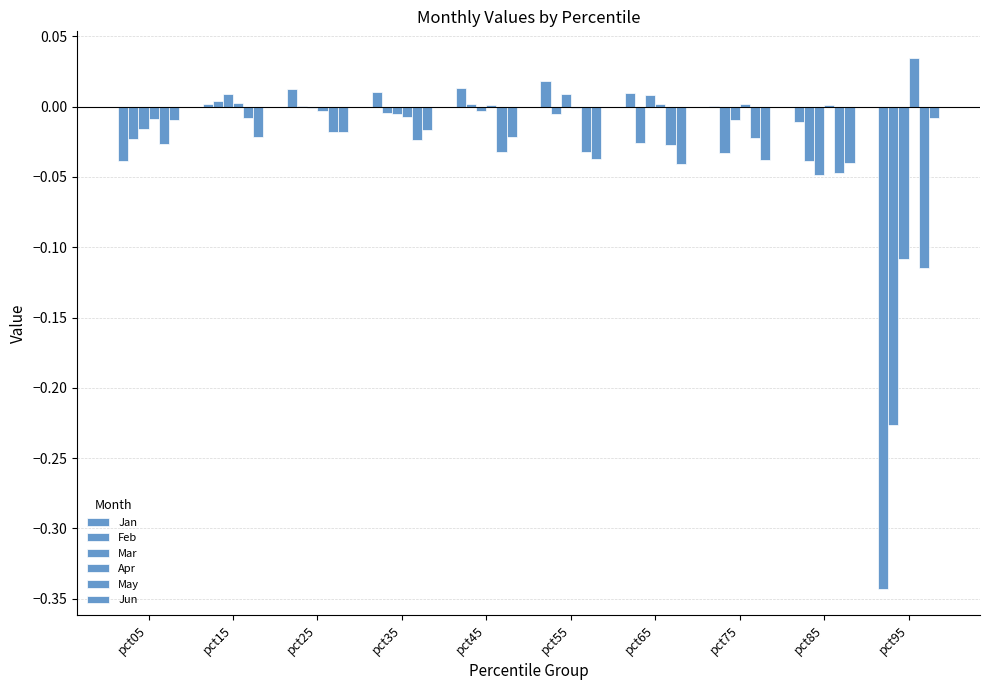

At which category is the sum across all series the highest?

pct15